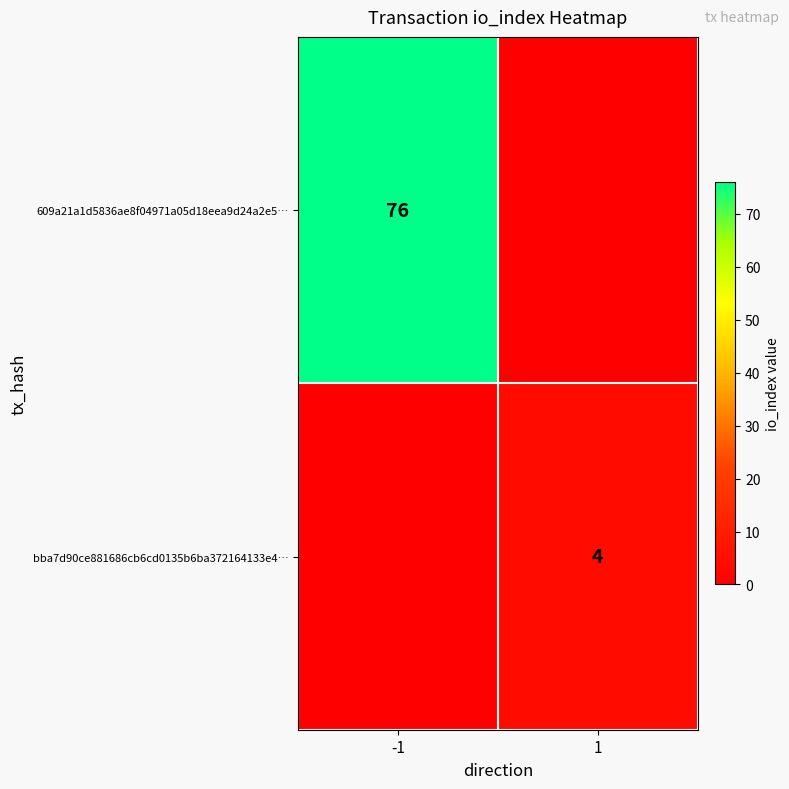

The 609a21a1d5836ae8f04971a05d18eea9d24a2e5… series shows 76 at -1. True or false?

True